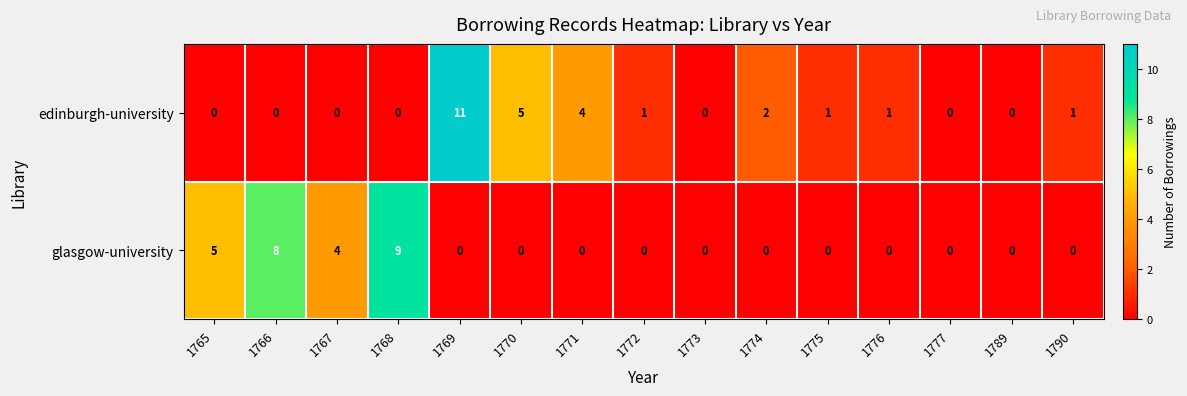

What is the difference between the maximum and minimum values in the edinburgh-university series?

11